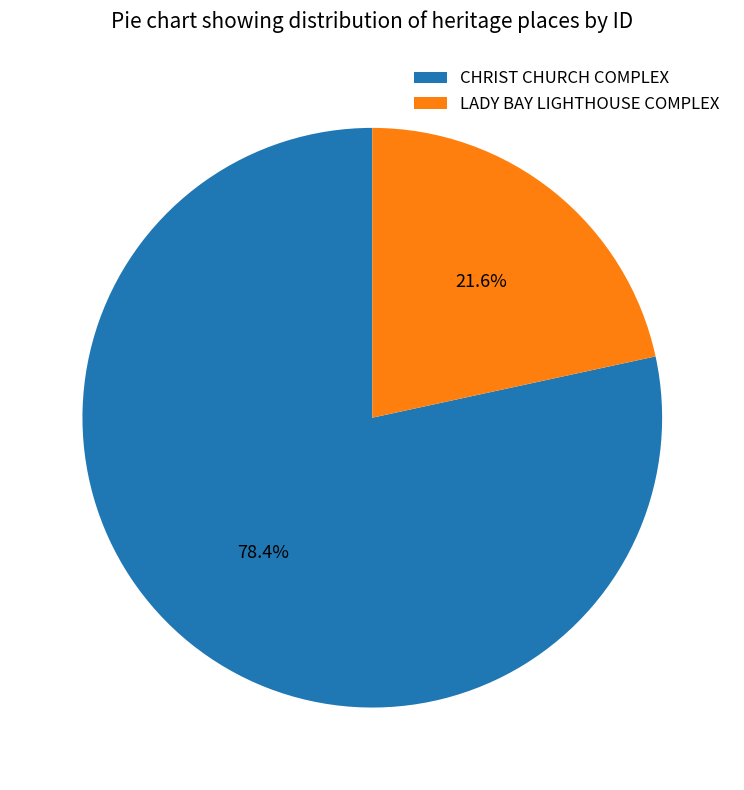

What percentage is the CHRIST CHURCH COMPLEX slice, to the nearest percent?

78%